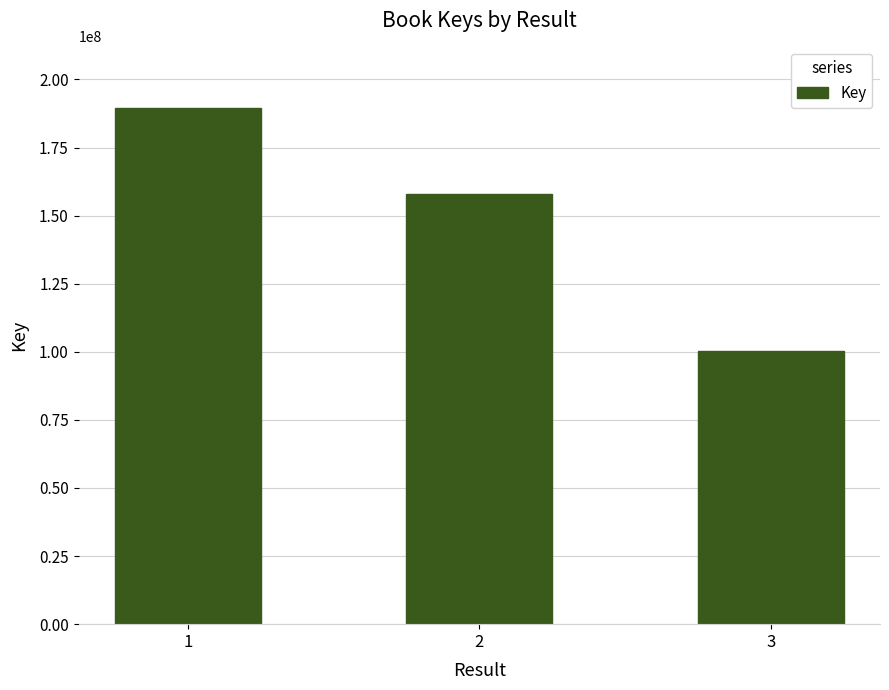

Count the number of data series in this chart.

1